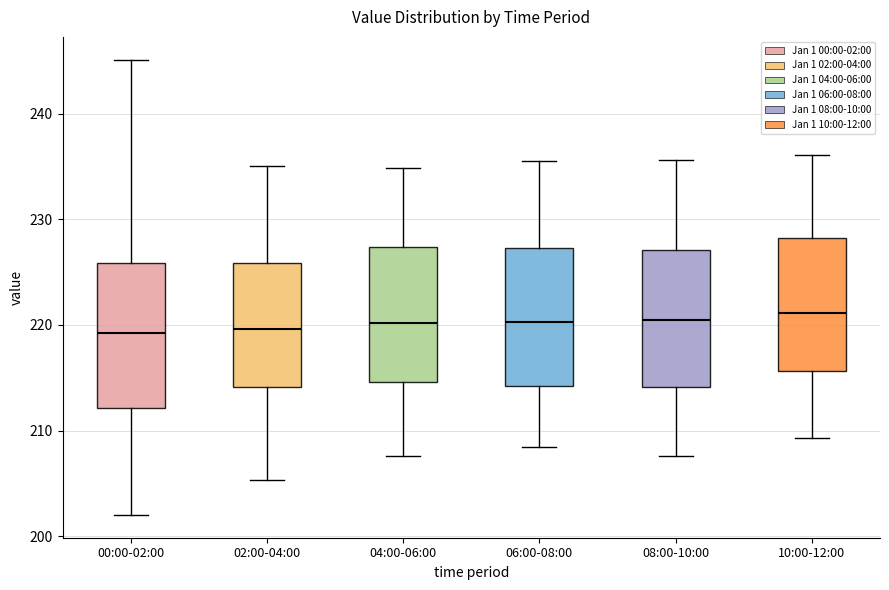

Reading left to right, transcribe this box plot: for each box, give where its median line is, the range the box spans, and where its two whiskers end, as read against the y-axis. The values are not printed on the chart, so give them approximately, as read against the axis.

00:00-02:00: median 219, box 212 to 226, whiskers 202 to 245
02:00-04:00: median 220, box 214 to 226, whiskers 205 to 235
04:00-06:00: median 220, box 215 to 227, whiskers 208 to 235
06:00-08:00: median 220, box 214 to 227, whiskers 208 to 236
08:00-10:00: median 220, box 214 to 227, whiskers 208 to 236
10:00-12:00: median 221, box 216 to 228, whiskers 209 to 236